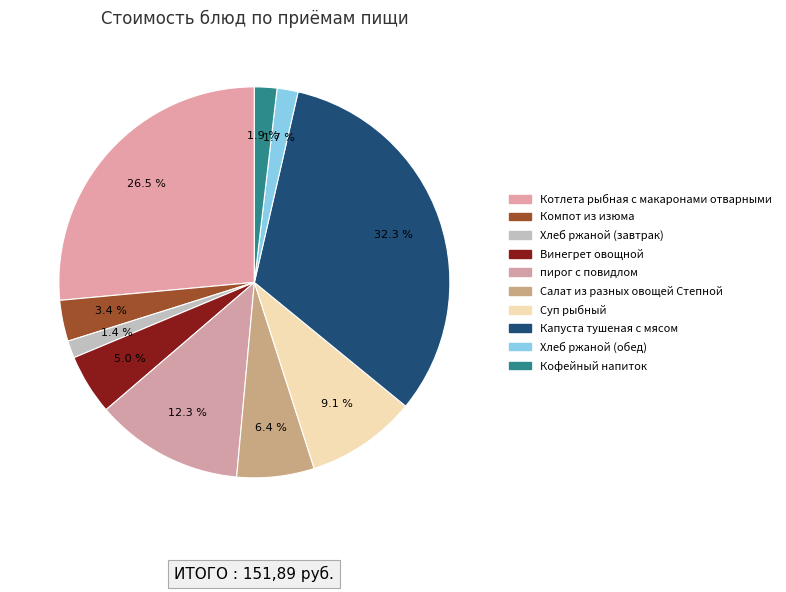

True or false: Капуста тушеная с мясом accounts for 21% of the total.

False